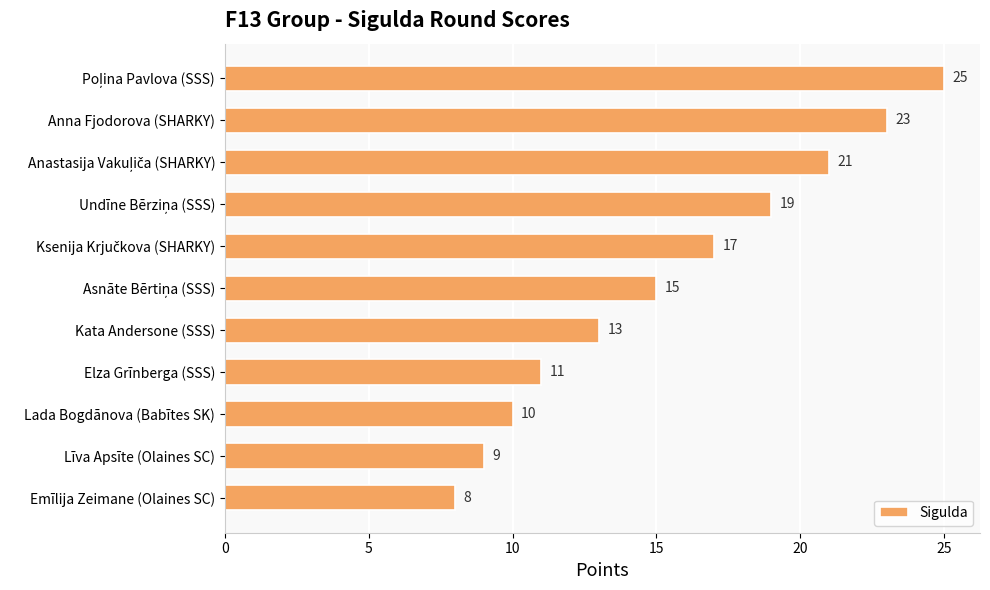

The value at Līva Apsīte (Olaines SC) is 4. True or false?

False